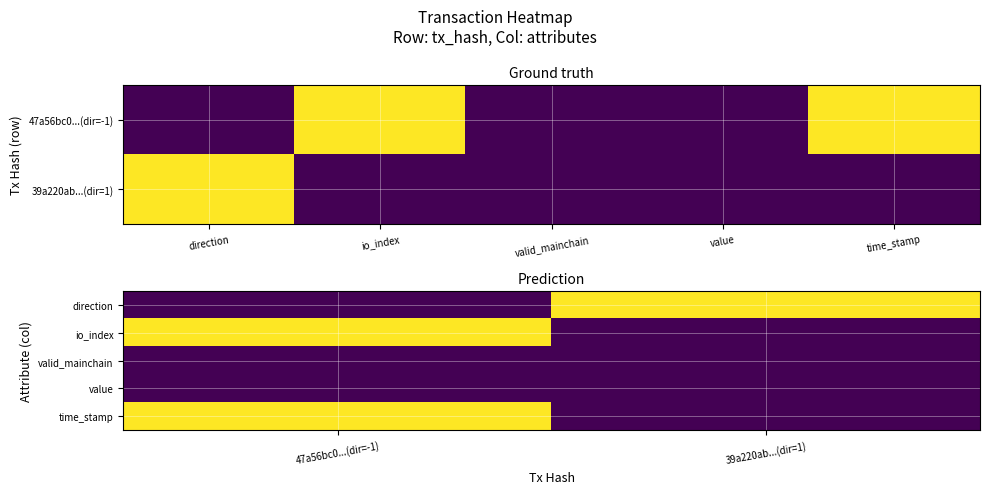

Which has a higher value, io_index or direction?

io_index